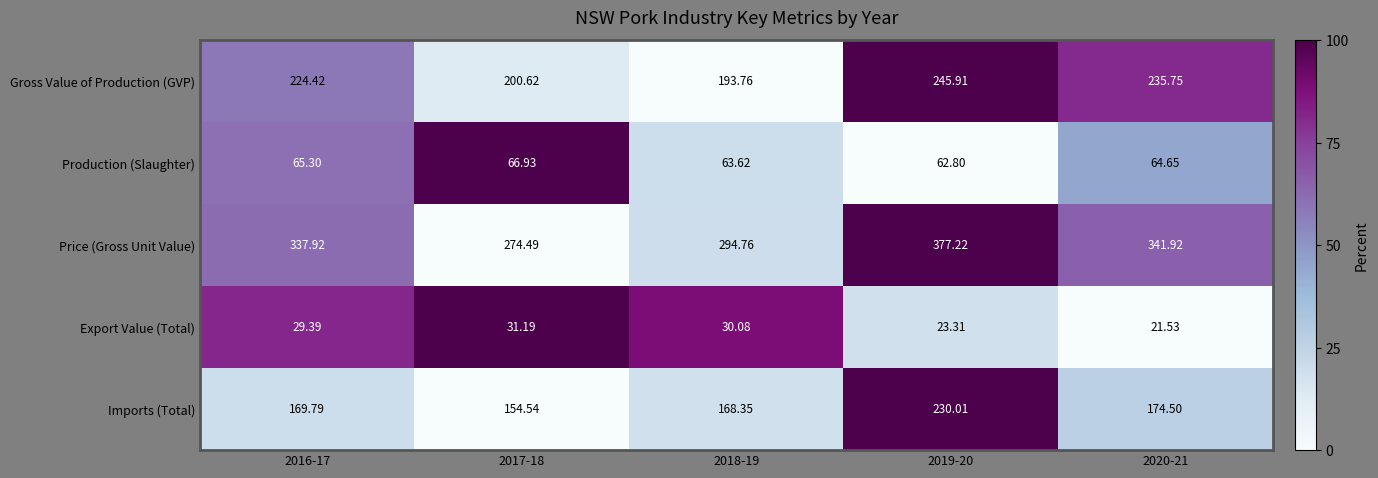

Which series has the largest total across all categories?

Price (Gross Unit Value)